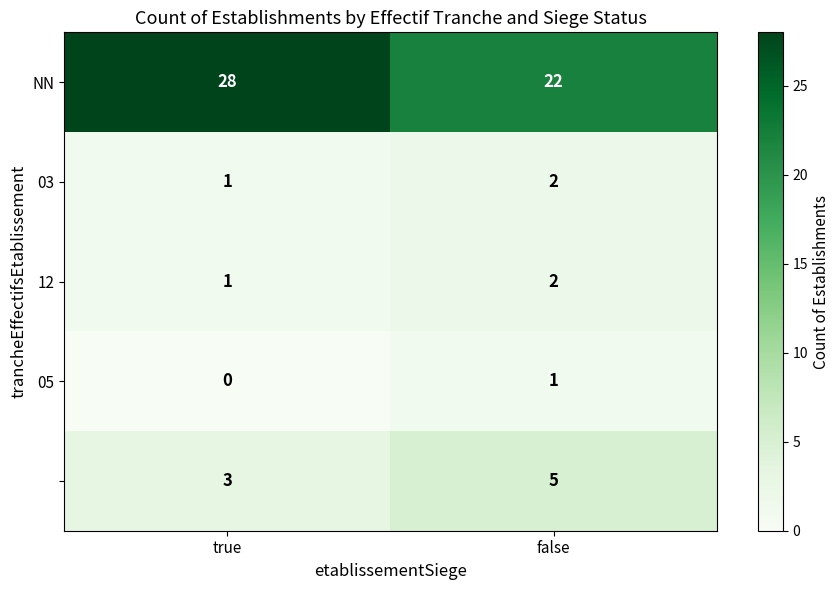

How many distinct data groups are displayed?

5